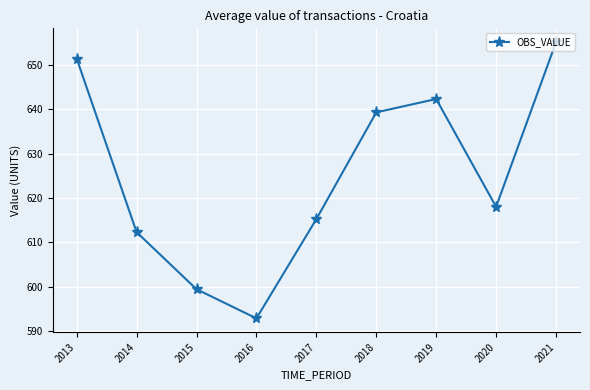

Reading left to right, what are all the values shown in this chart?

651.4	612.3	599.4	592.8	615.2	639.3	642.3	618.0	655.1